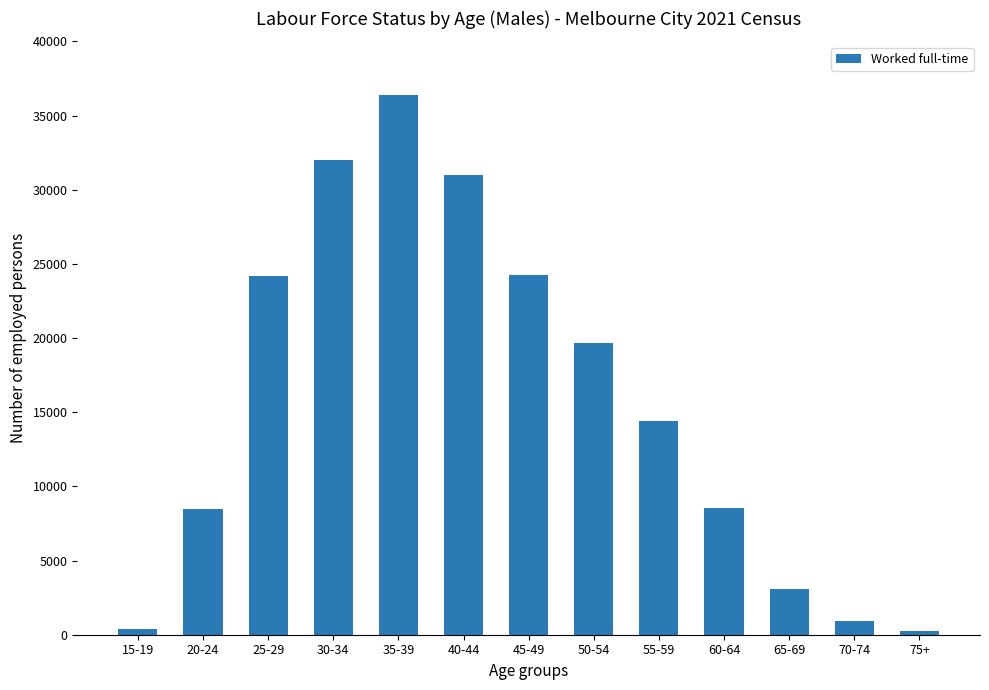

What is the label of the 4th bar from the right?

60-64